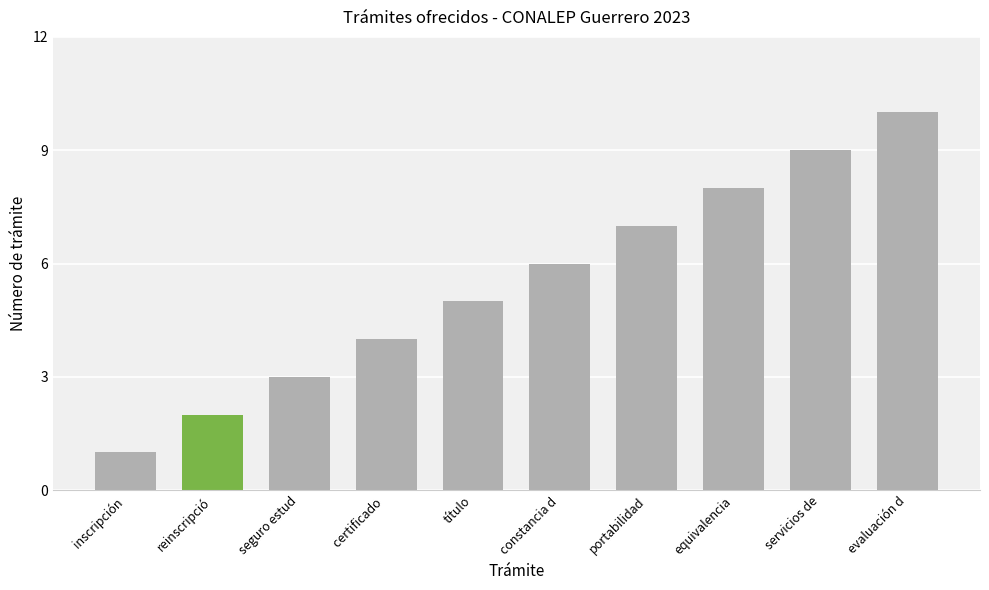

Does the chart contain any negative values?

No